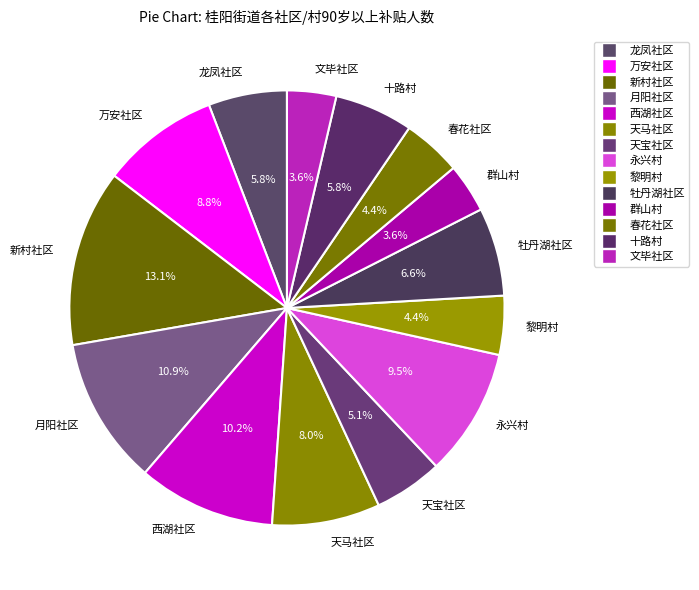

Is it true that 永兴村 is 18% of the pie?

False